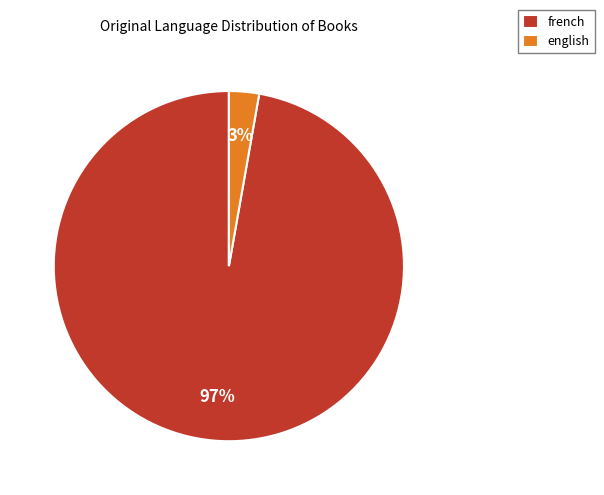

What is the smallest slice in the pie chart?

english